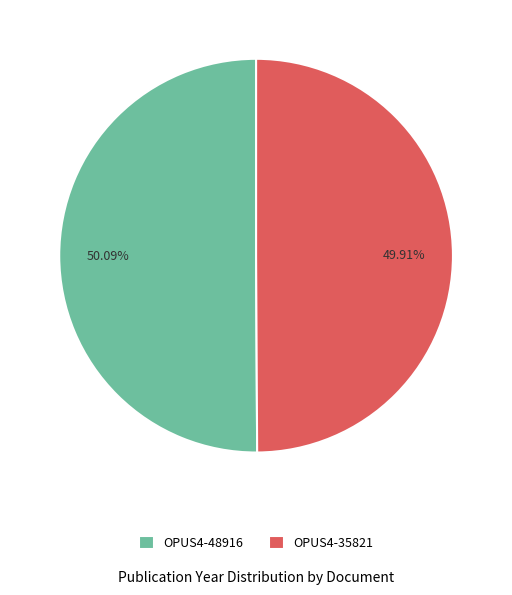

Approximately how many times larger is the value at OPUS4-48916 compared to OPUS4-35821?

1.0